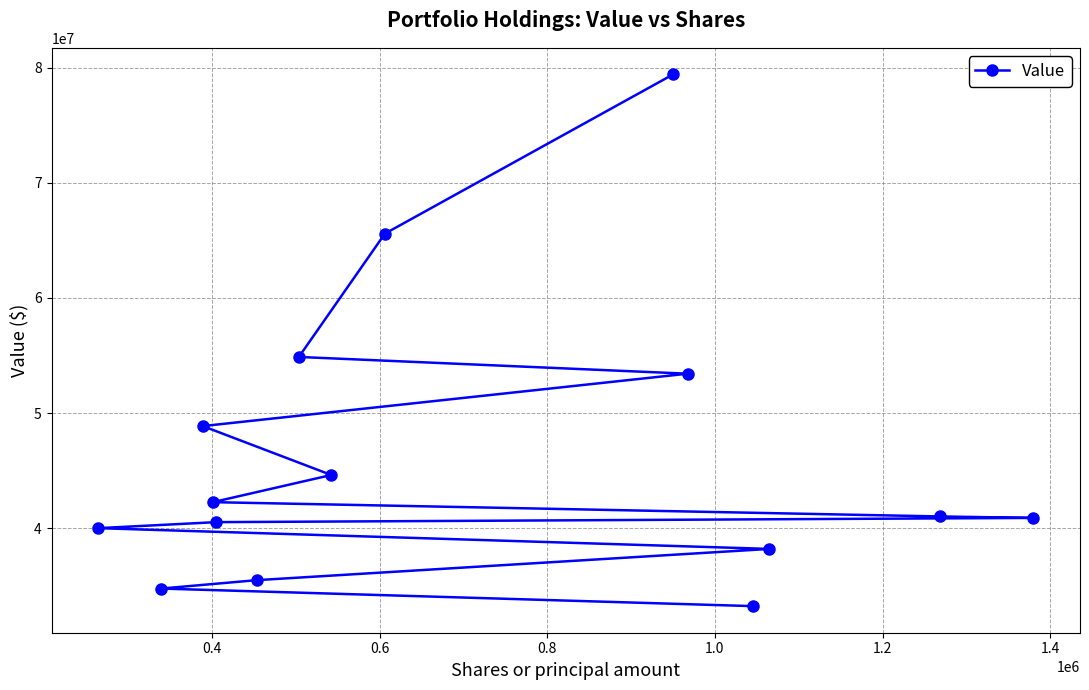

What is the difference between the maximum and minimum values?

46178000